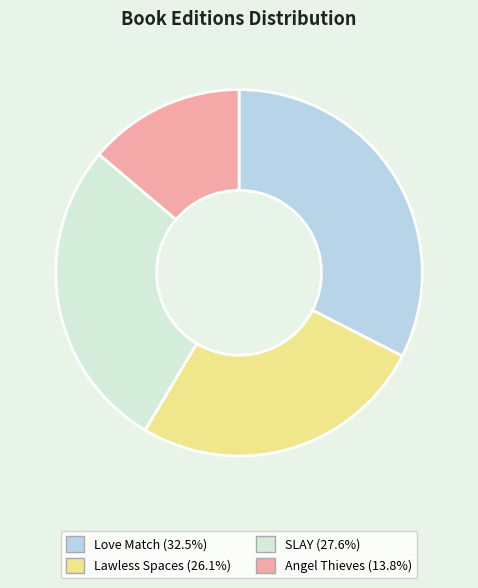

How many slices are in this pie chart?

4